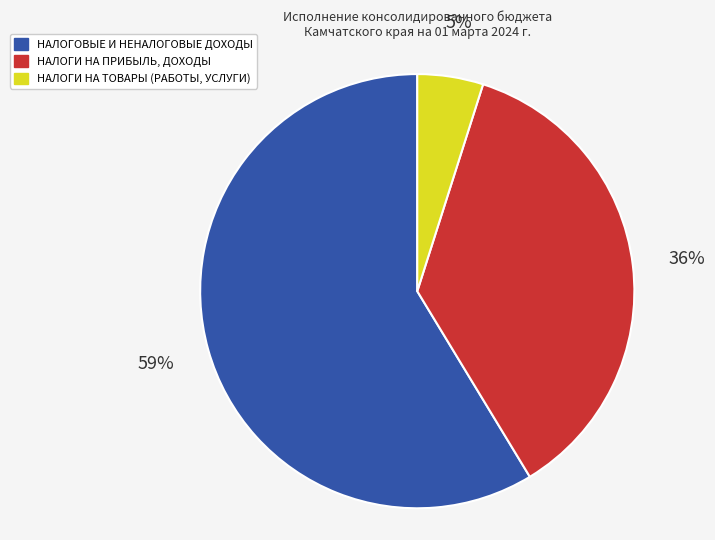

Is the sum of НАЛОГИ НА ПРИБЫЛЬ, ДОХОДЫ and НАЛОГИ НА ТОВАРЫ (РАБОТЫ, УСЛУГИ) greater than half?

No